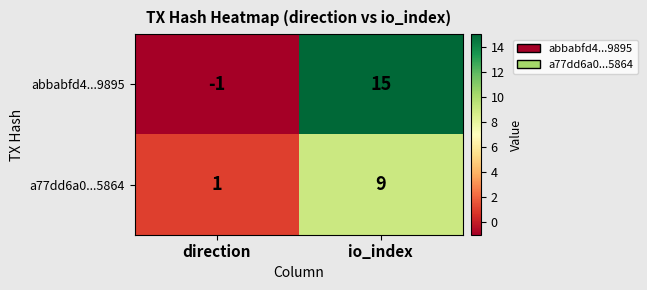

What is the spread (max minus min) of values at direction?

2